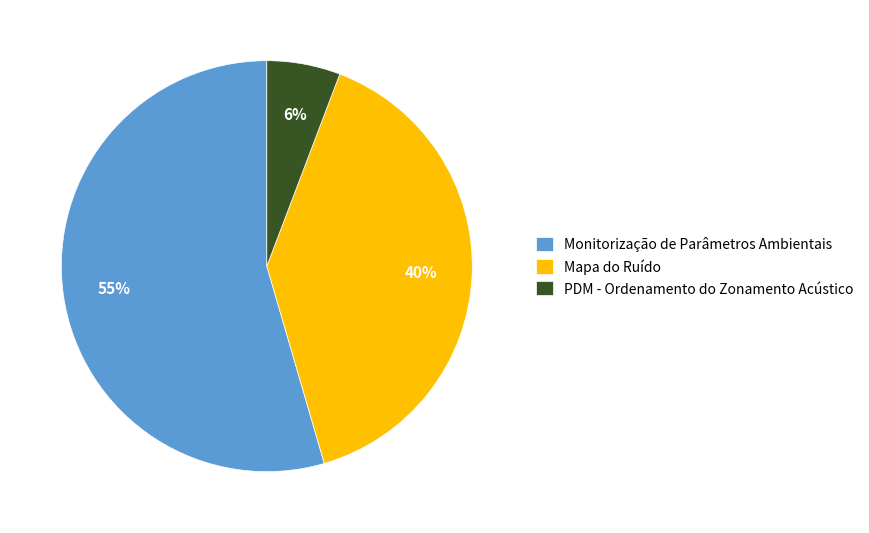

To the nearest percent, what portion does PDM - Ordenamento do Zonamento Acústico represent?

6%